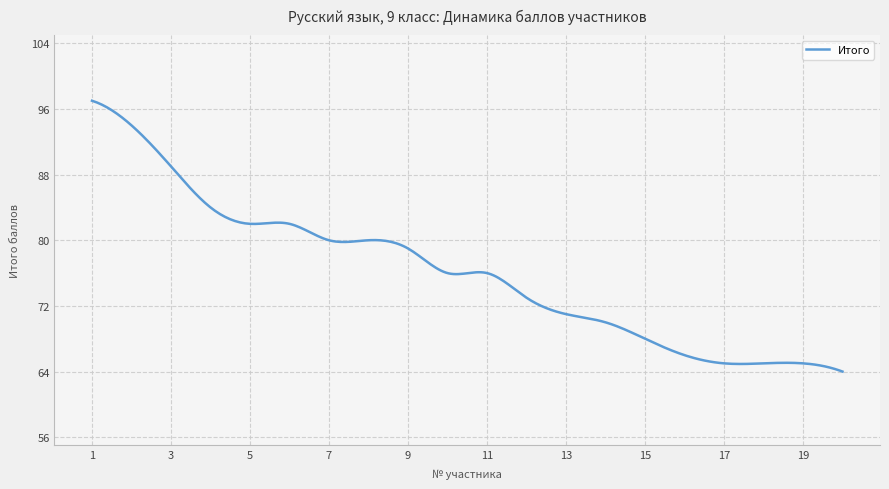

What is the difference between the maximum and minimum values?

33.0